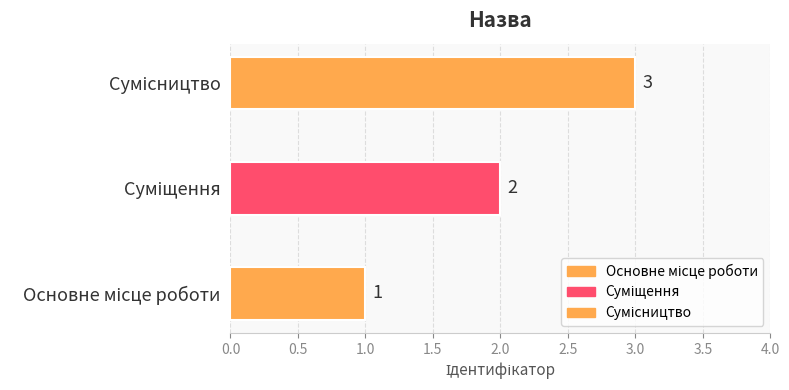

What is the ratio of the value at Основне місце роботи to the value at Сумісництво?

0.3